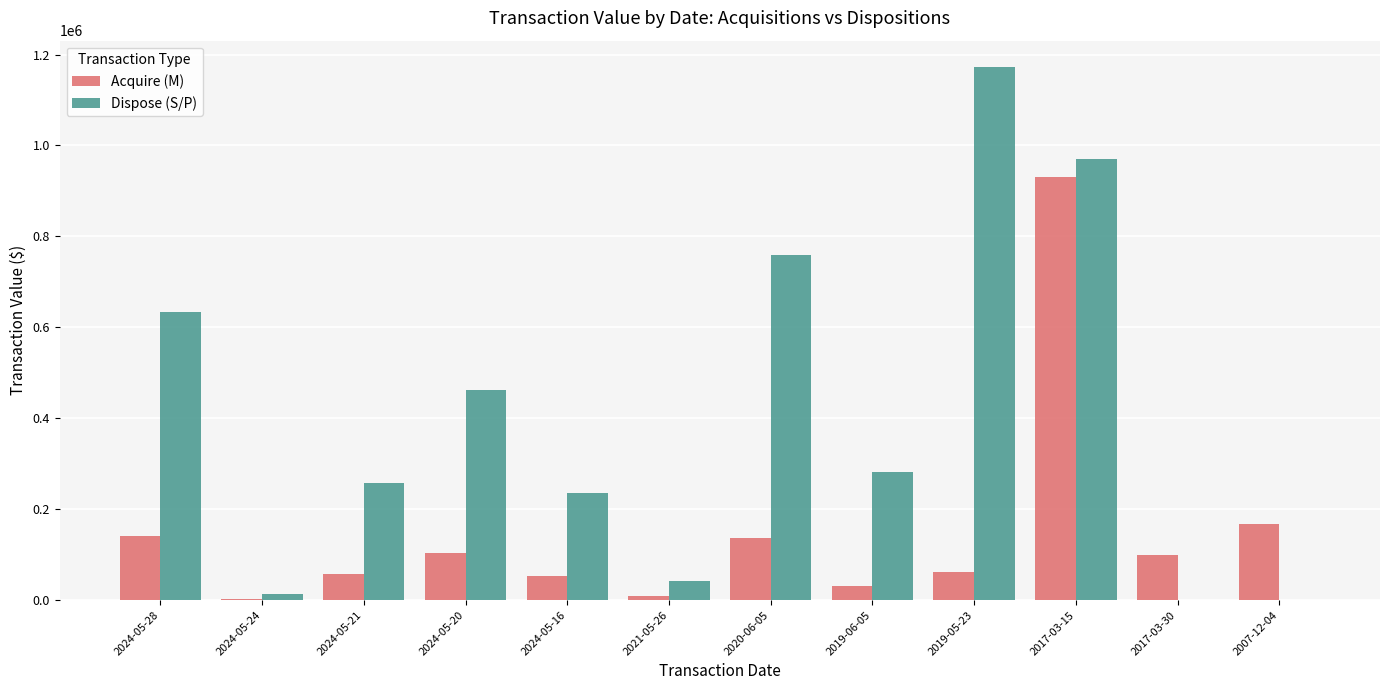

What is the sum of all Dispose (S/P) values?

4826732